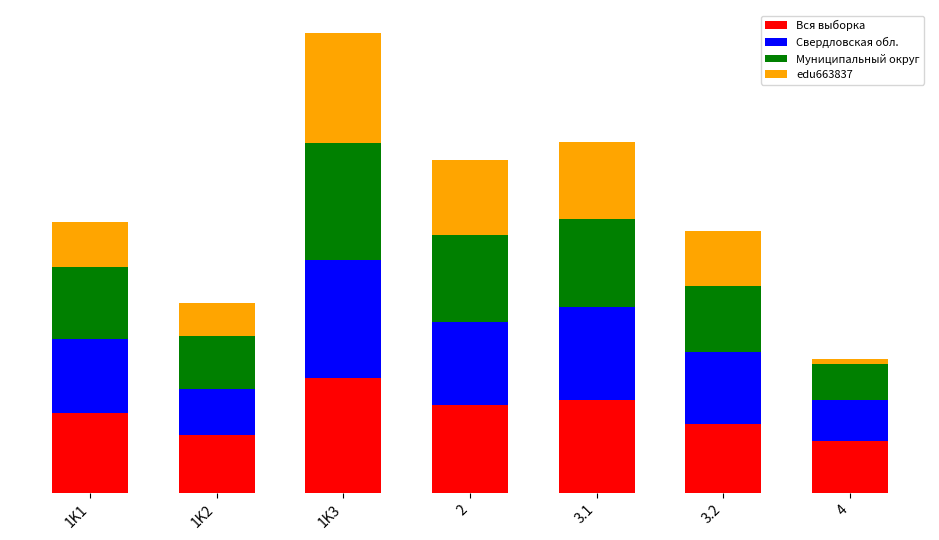

At which label is Муниципальный округ closest to 61?

1K1